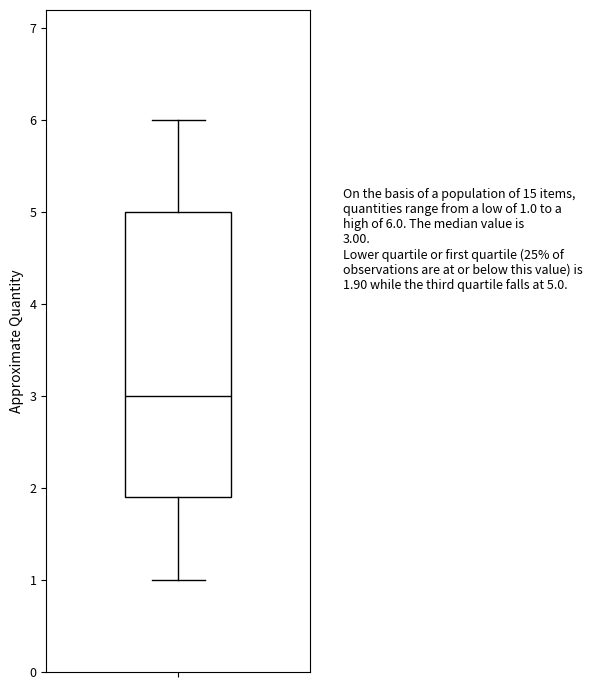

Transcribe this box plot: give where the median line is, the range the box spans, and where the two whiskers end, as read against the y-axis. The values are not printed on the chart, so give them approximately, as read against the axis.

median 3.0, box 1.9 to 5.0, whiskers 1.0 to 6.0